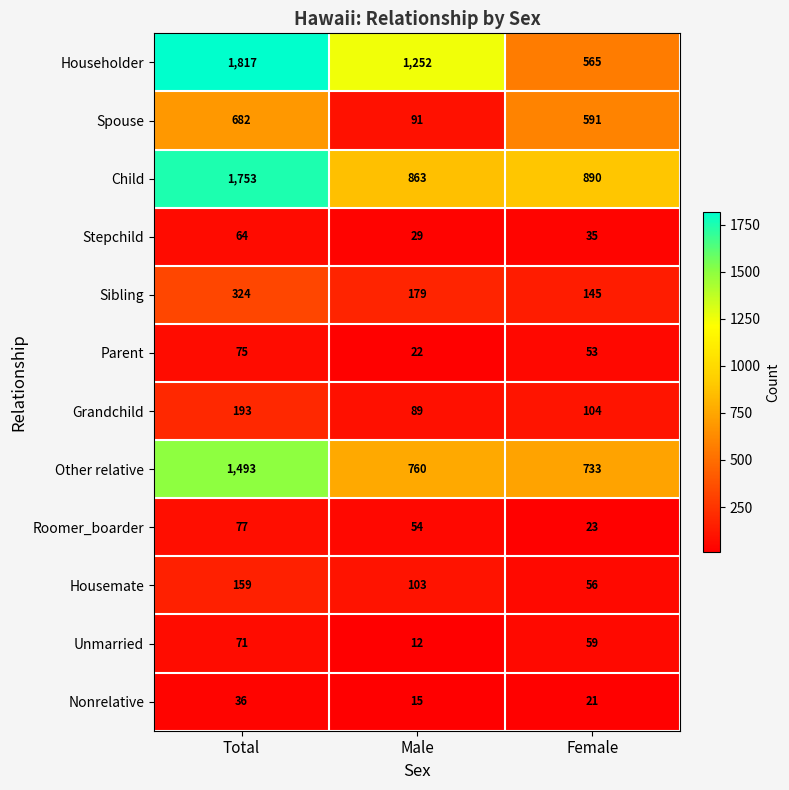

What is the approximate value of Other relative at Total, to the nearest 10?

1490